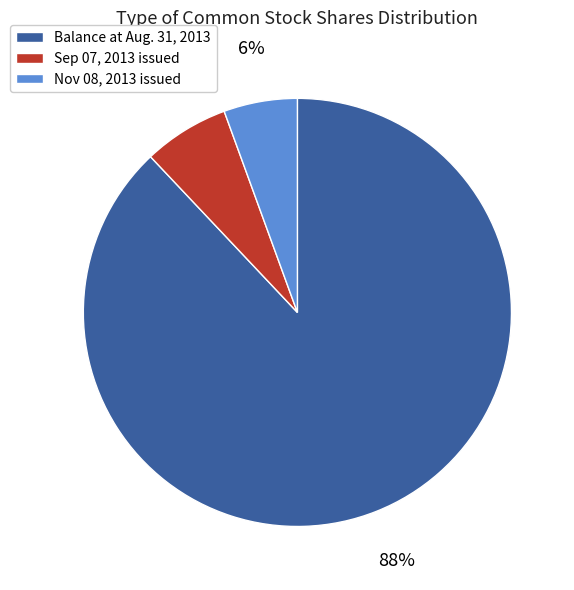

To the nearest percent, what is the average slice percentage?

33%